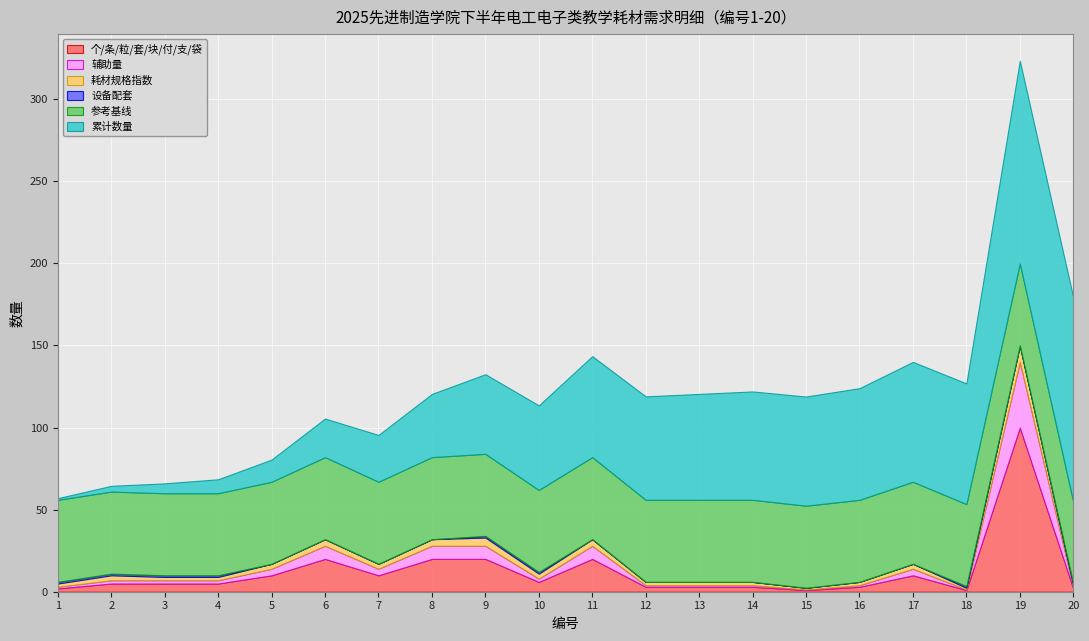

List the labels in order of 耗材规格指数 value, largest first.

19, 9, 6, 8, 11, 2, 5, 7, 10, 17, 1, 3, 4, 12, 13, 14, 16, 15, 18, 20